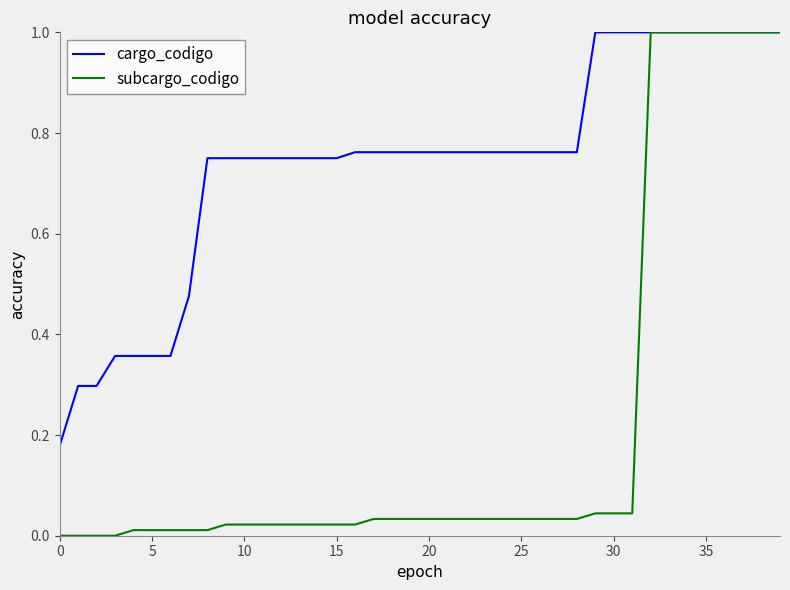

List the series in order of their overall mean, highest first.

cargo_codigo, subcargo_codigo